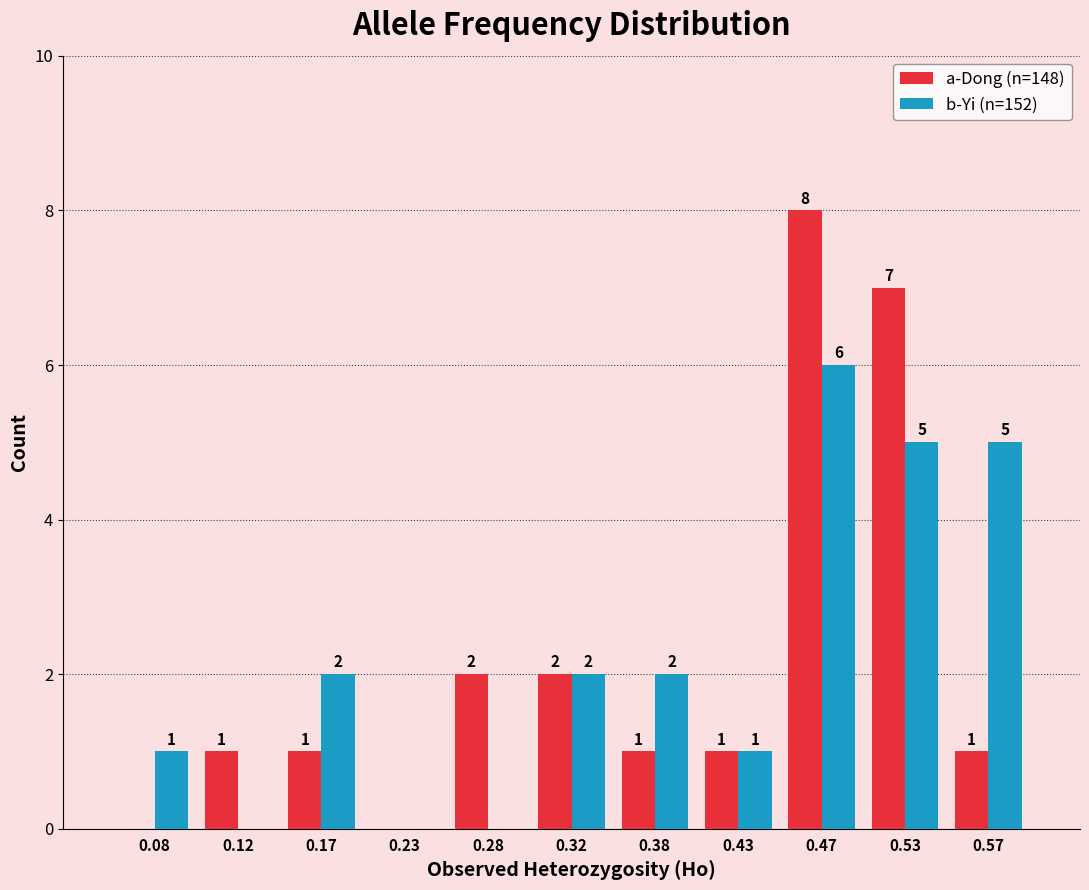

In the a-Dong (n=148) series, which range on the x-axis has the tallest bar?

0.45 to 0.50